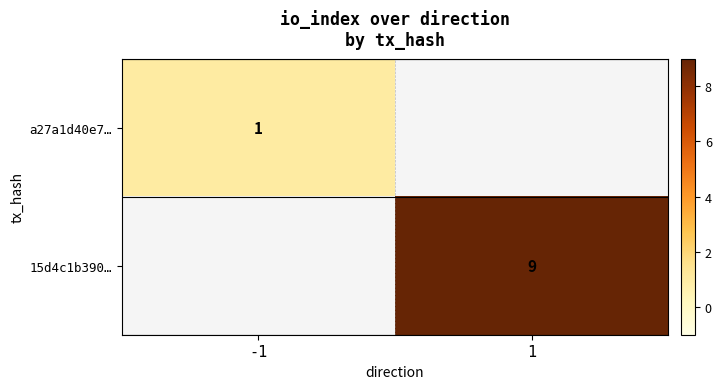

The a27a1d40e7… series shows 2 at -1. True or false?

False